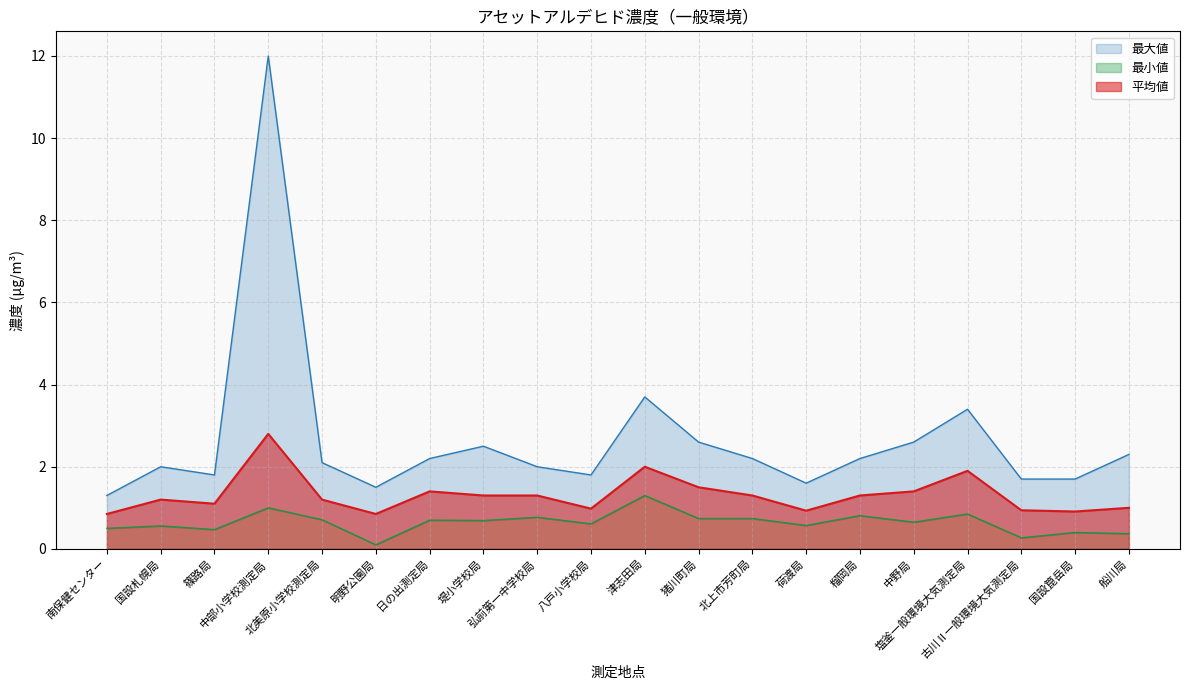

Between 榴岡局 and 篠路局, which is larger?

榴岡局